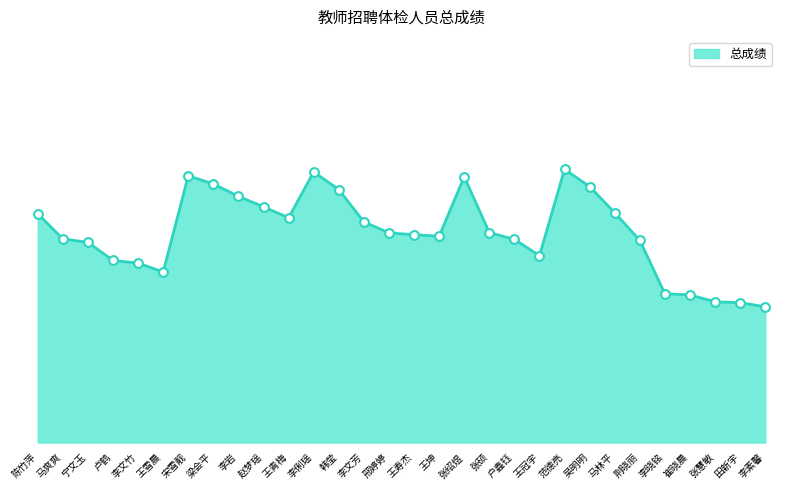

Does the chart have visible grid lines?

No